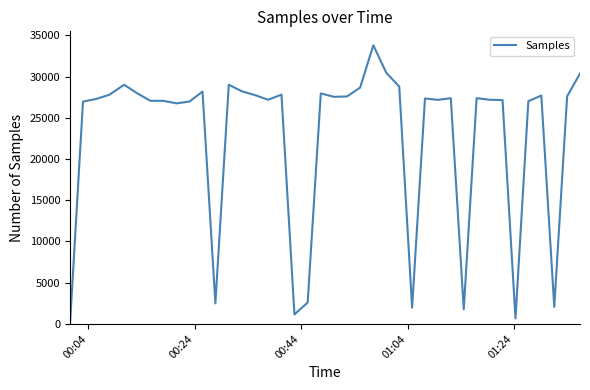

What is the maximum value shown in the chart?

33792